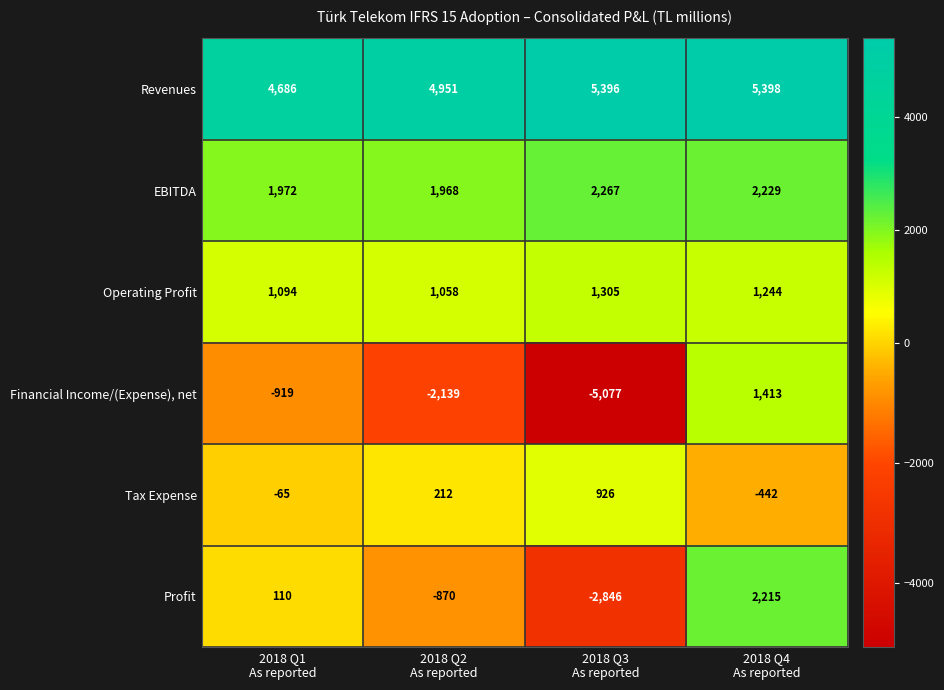

What is the lowest value of the Revenues series?

4686